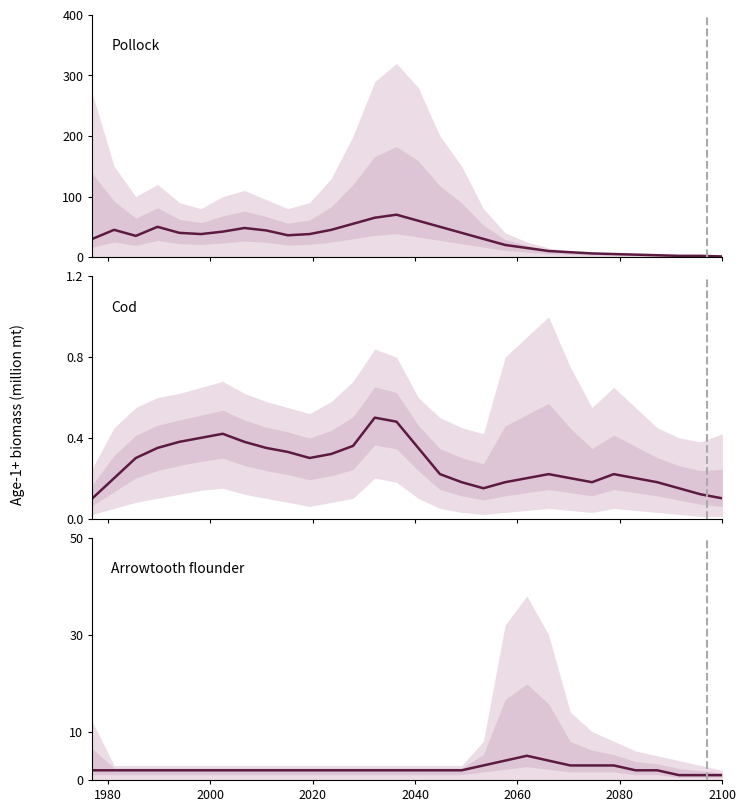

What is the value of the Arrowtooth flounder mean point at the 14th from the left?

2.0